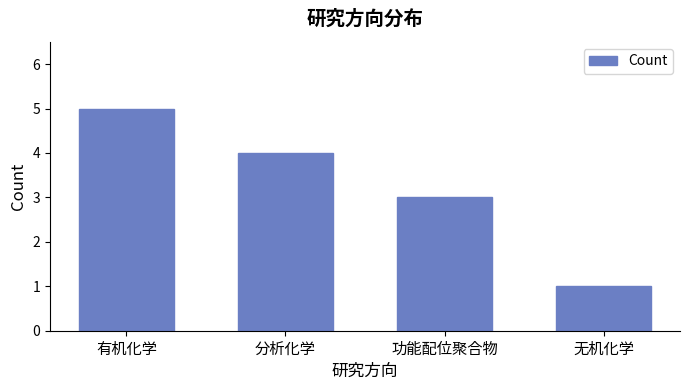

Count the number of data series in this chart.

1